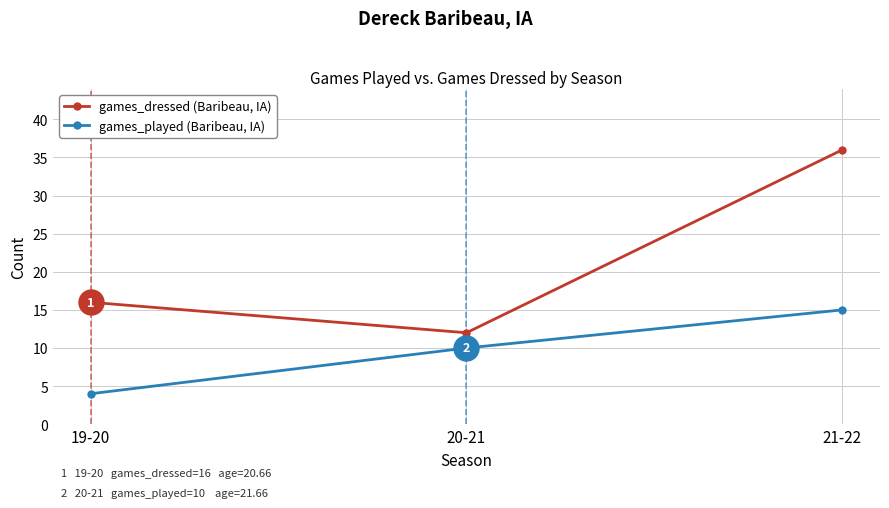

Which label corresponds to the smallest value in the chart?

19-20